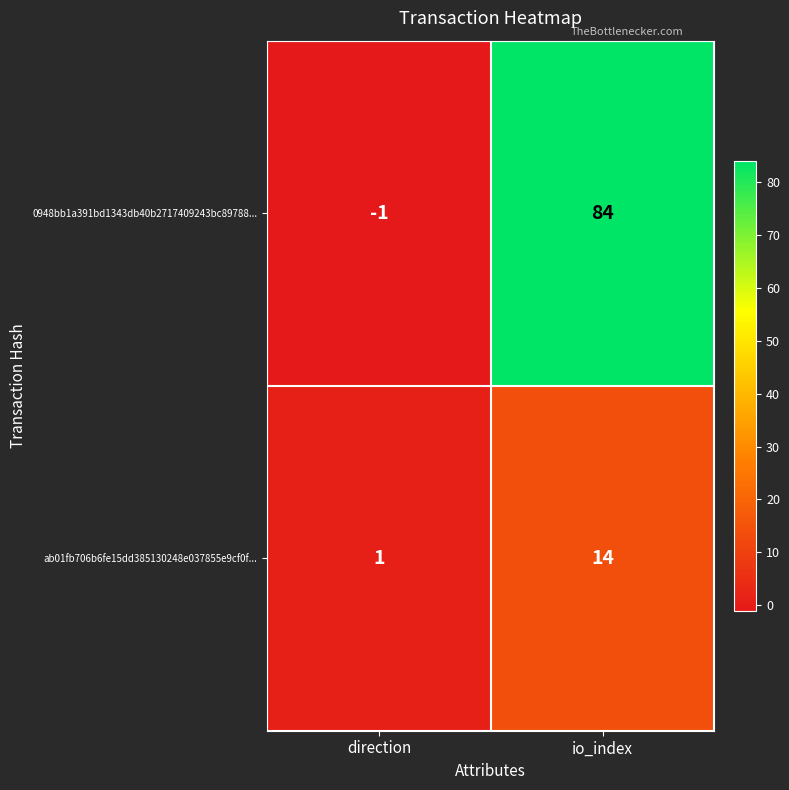

At which category does the chart reach its peak across all series?

io_index